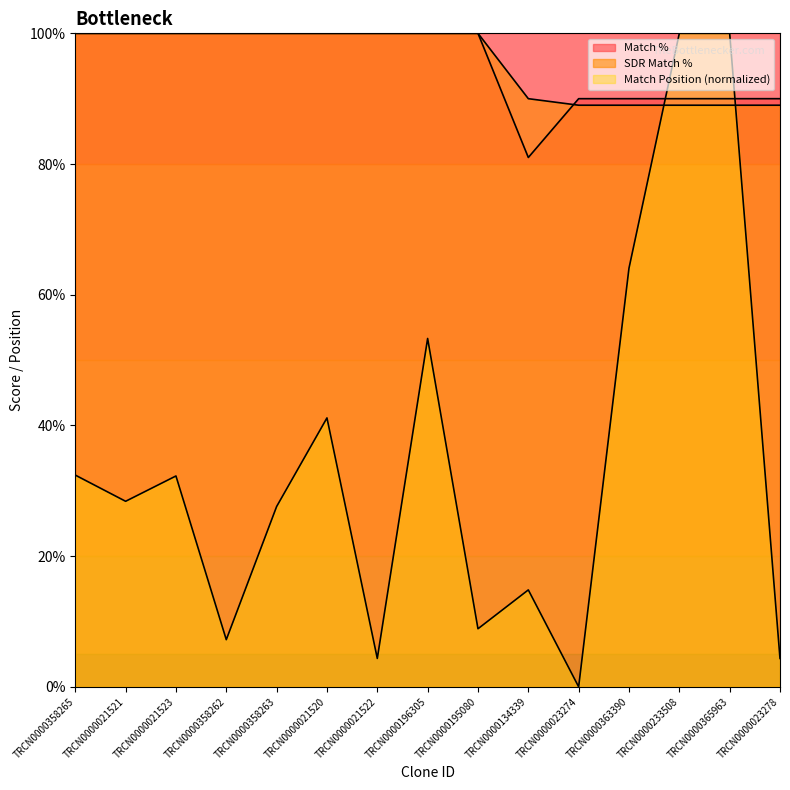

Which category has the lowest value in the Match % series?

TRCN0000134339